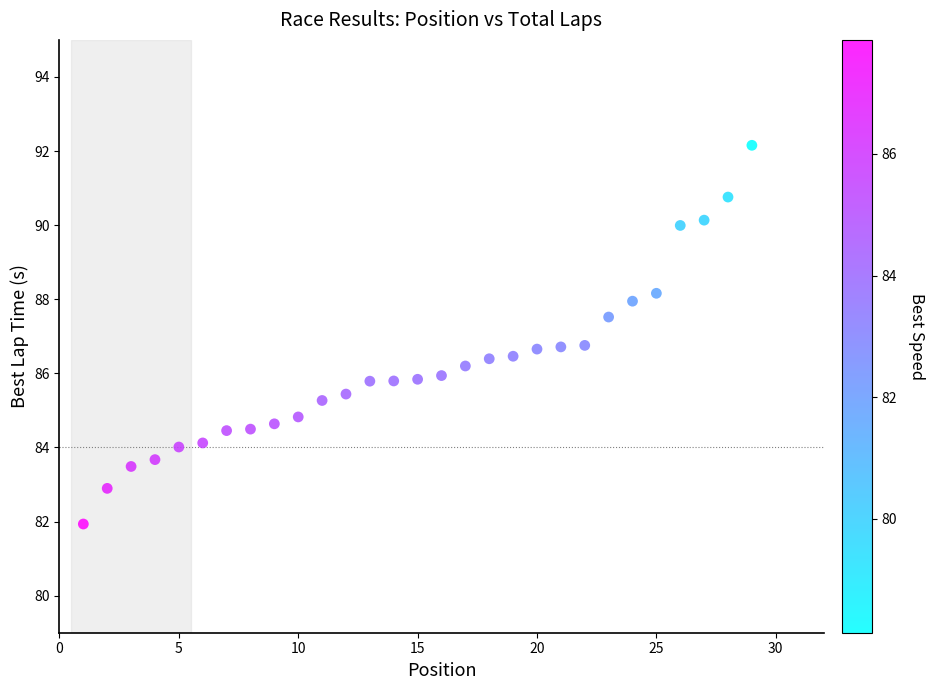

What is the range of Y values (max minus min)?

10.2